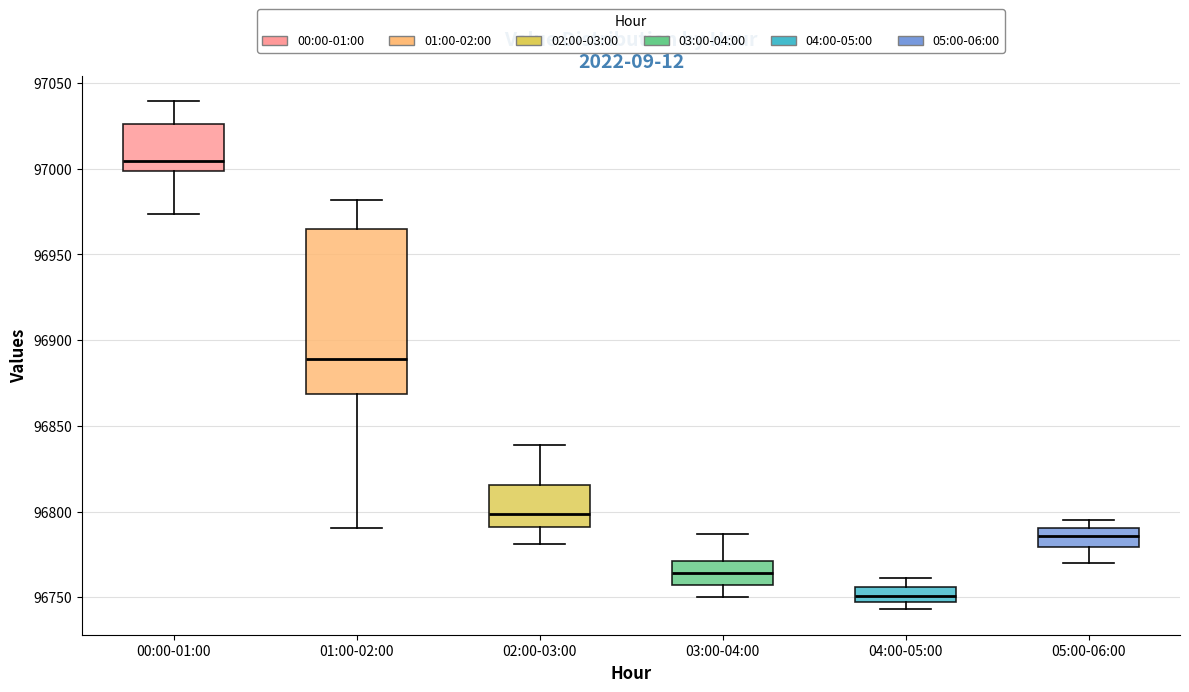

Reading left to right, transcribe this box plot: for each box, give where its median line is, the range the box spans, and where its two whiskers end, as read against the y-axis. The values are not printed on the chart, so give them approximately, as read against the axis.

00:00-01:00: median 97005, box 97000 to 97025, whiskers 96975 to 97040
01:00-02:00: median 96890, box 96870 to 96965, whiskers 96790 to 96980
02:00-03:00: median 96800, box 96790 to 96815, whiskers 96780 to 96840
03:00-04:00: median 96765, box 96755 to 96770, whiskers 96750 to 96785
04:00-05:00: median 96750 (inside the box), box 96750 to 96755, whiskers 96745 to 96760
05:00-06:00: median 96785, box 96780 to 96790, whiskers 96770 to 96795